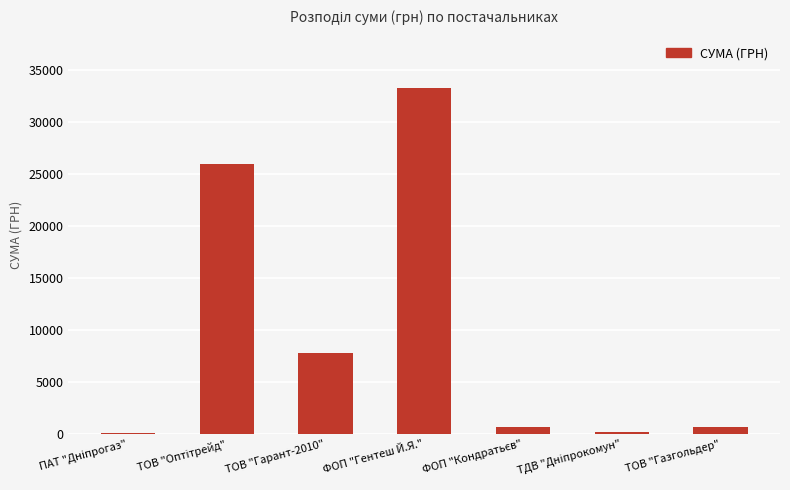

What is the sum of all values?

68626.0